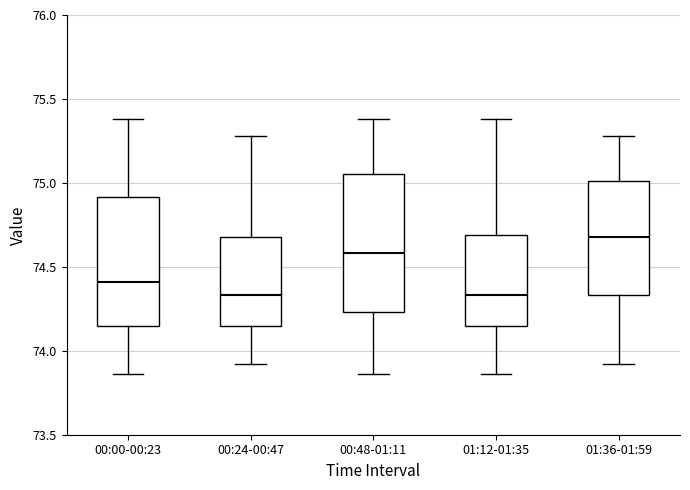

Reading left to right, read every box against the y-axis: the position of its median line, the range the box covers, and the ends of its whiskers. The values are not printed on the chart, so give them approximately, as read against the axis.

00:00-00:23: median 74.40, box 74.15 to 74.90, whiskers 73.85 to 75.40
00:24-00:47: median 74.35, box 74.15 to 74.70, whiskers 73.90 to 75.30
00:48-01:11: median 74.60, box 74.25 to 75.05, whiskers 73.85 to 75.40
01:12-01:35: median 74.35, box 74.15 to 74.70, whiskers 73.85 to 75.40
01:36-01:59: median 74.70, box 74.35 to 75.00, whiskers 73.90 to 75.30